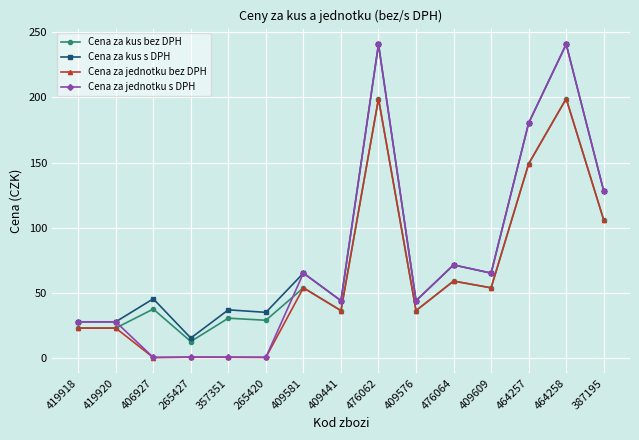

What is the difference between the maximum and second lowest values in the Cena za jednotku s DPH series?

240.3